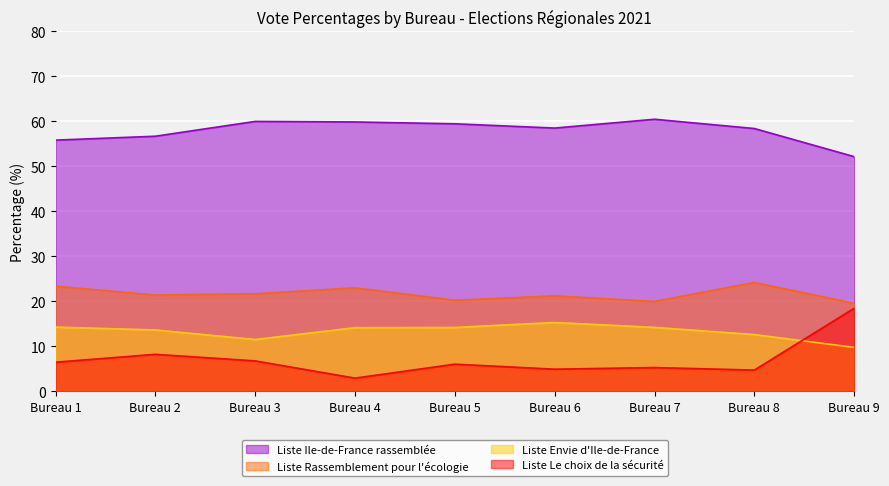

Where does the Liste Le choix de la sécurité series first go above 6?

Bureau 1